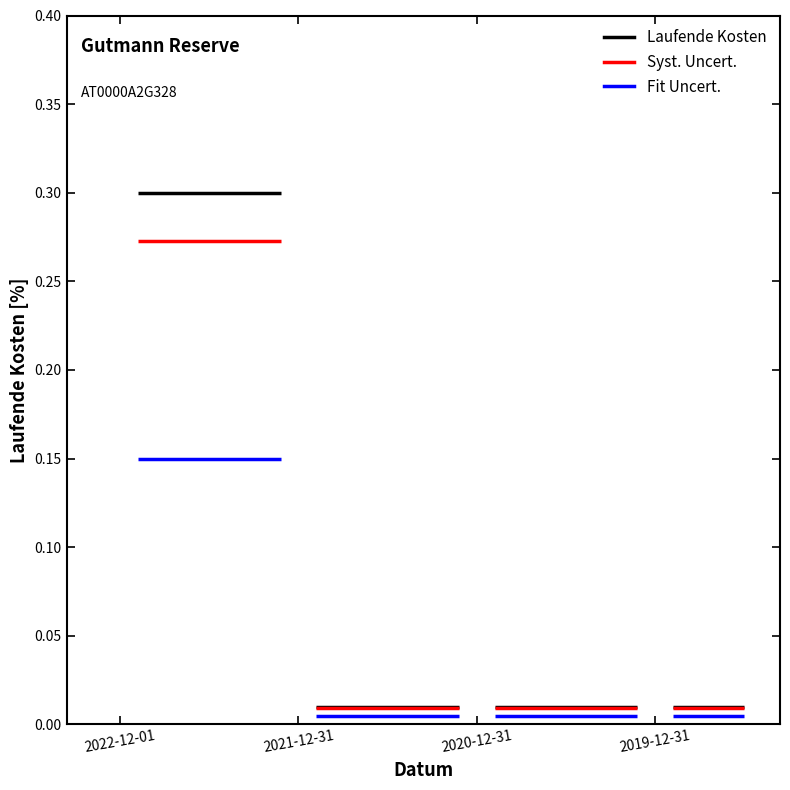

How many data points does each series have?

4